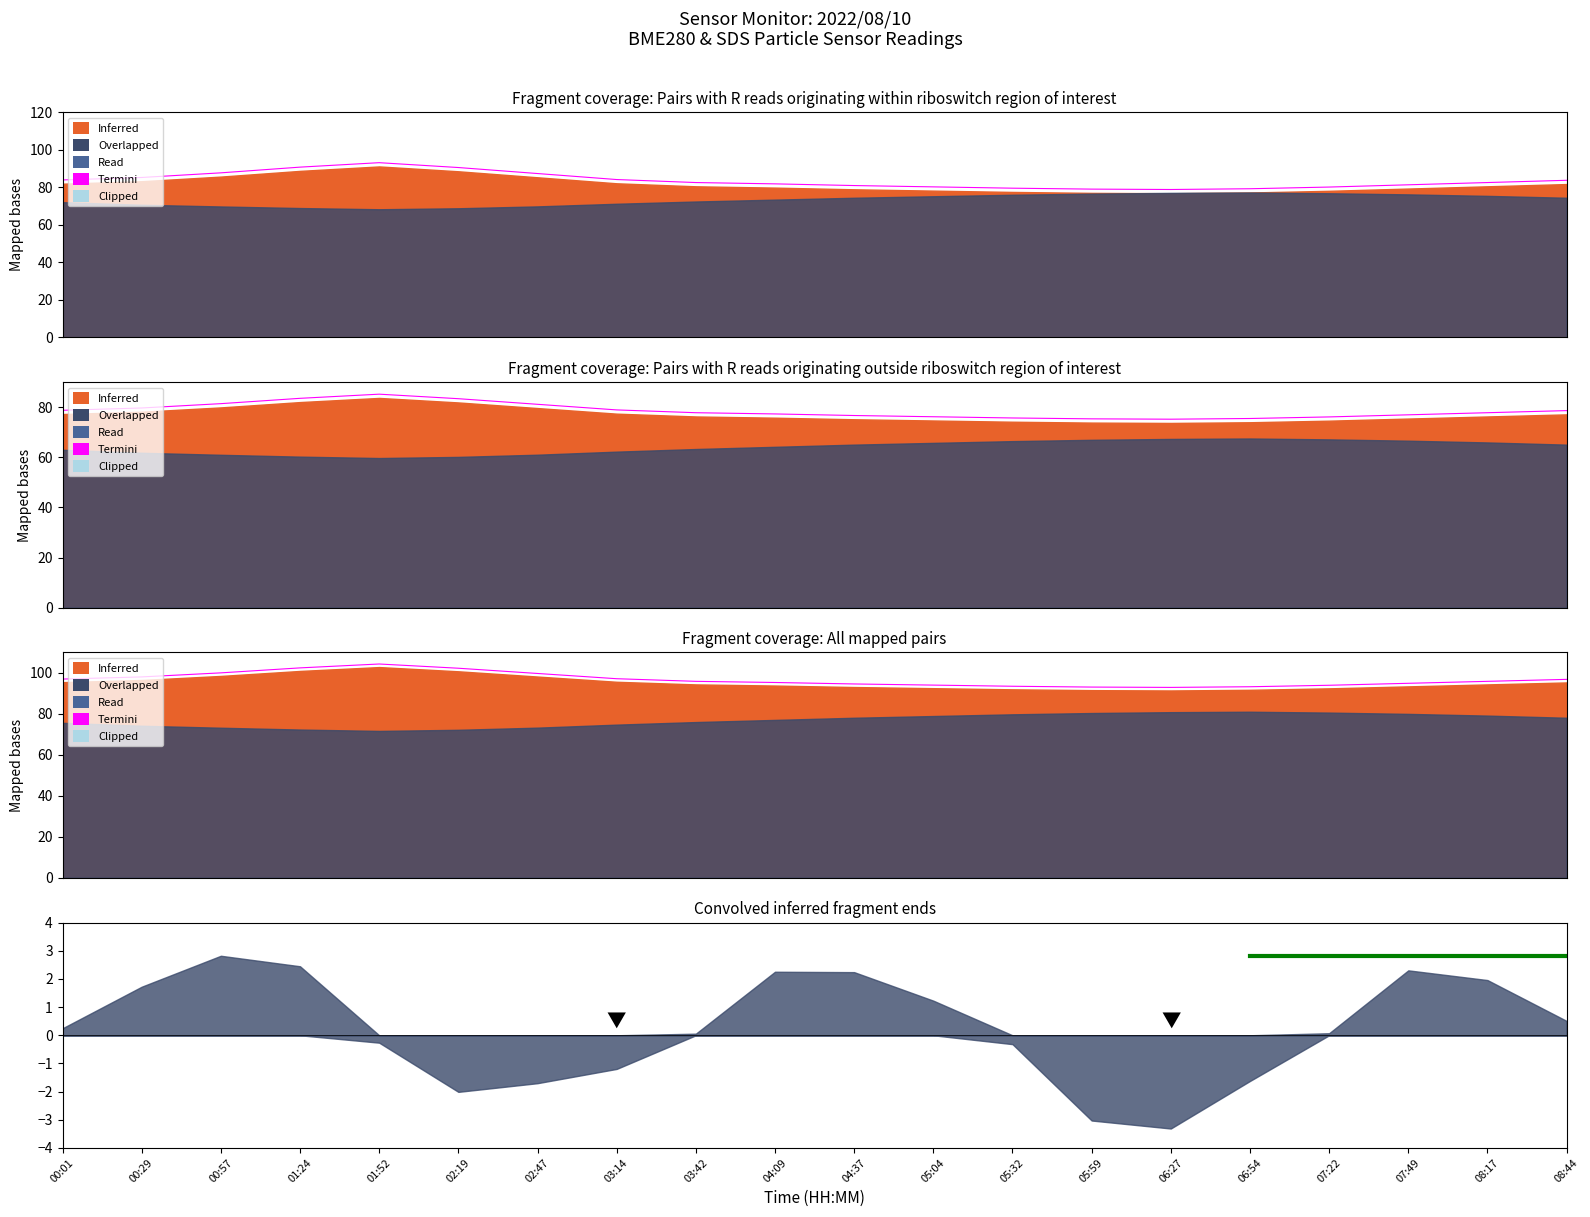

Reading left to right, list all the values displayed in this chart.

00:01=97.0	00:29=98.1	00:57=100.0	01:24=102.5	01:52=104.4	02:19=102.3	02:47=99.7	03:14=97.2	03:42=95.9	04:09=95.3	04:37=94.6	05:04=94.1	05:32=93.5	05:59=93.1	06:27=92.9	06:54=93.3	07:22=94.0	07:49=94.9	08:17=95.9	08:44=96.9